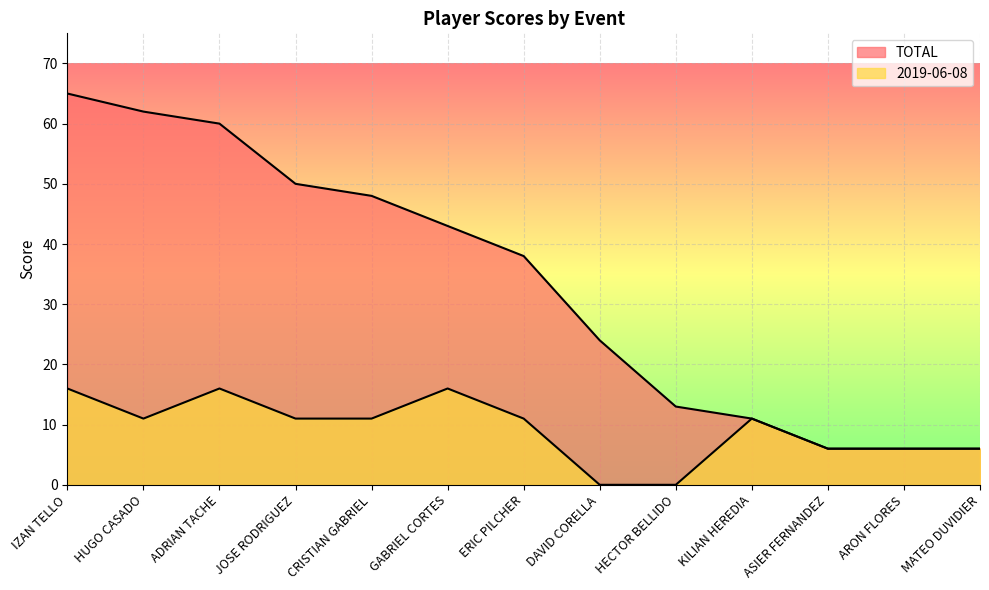

Reading left to right, what are all the values shown in this chart?

TOTAL: IZAN TELLO=65	HUGO CASADO=62	ADRIAN TACHE=60	JOSE RODRIGUEZ=50	CRISTIAN GABRIEL=48	GABRIEL CORTES=43	ERIC PILCHER=38	DAVID CORELLA=24	HECTOR BELLIDO=13	KILIAN HEREDIA=11	ASIER FERNANDEZ=6	ARON FLORES=6	MATEO DUVIDIER=6
2019-06-08: IZAN TELLO=16	HUGO CASADO=11	ADRIAN TACHE=16	JOSE RODRIGUEZ=11	CRISTIAN GABRIEL=11	GABRIEL CORTES=16	ERIC PILCHER=11	DAVID CORELLA=0	HECTOR BELLIDO=0	KILIAN HEREDIA=11	ASIER FERNANDEZ=6	ARON FLORES=6	MATEO DUVIDIER=6